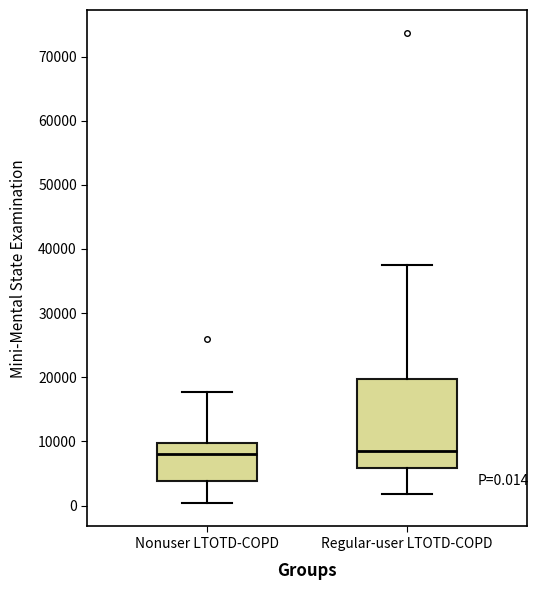

Comparing the boxes themselves (not the whiskers), which one is the tallest?

Regular-user LTOTD-COPD